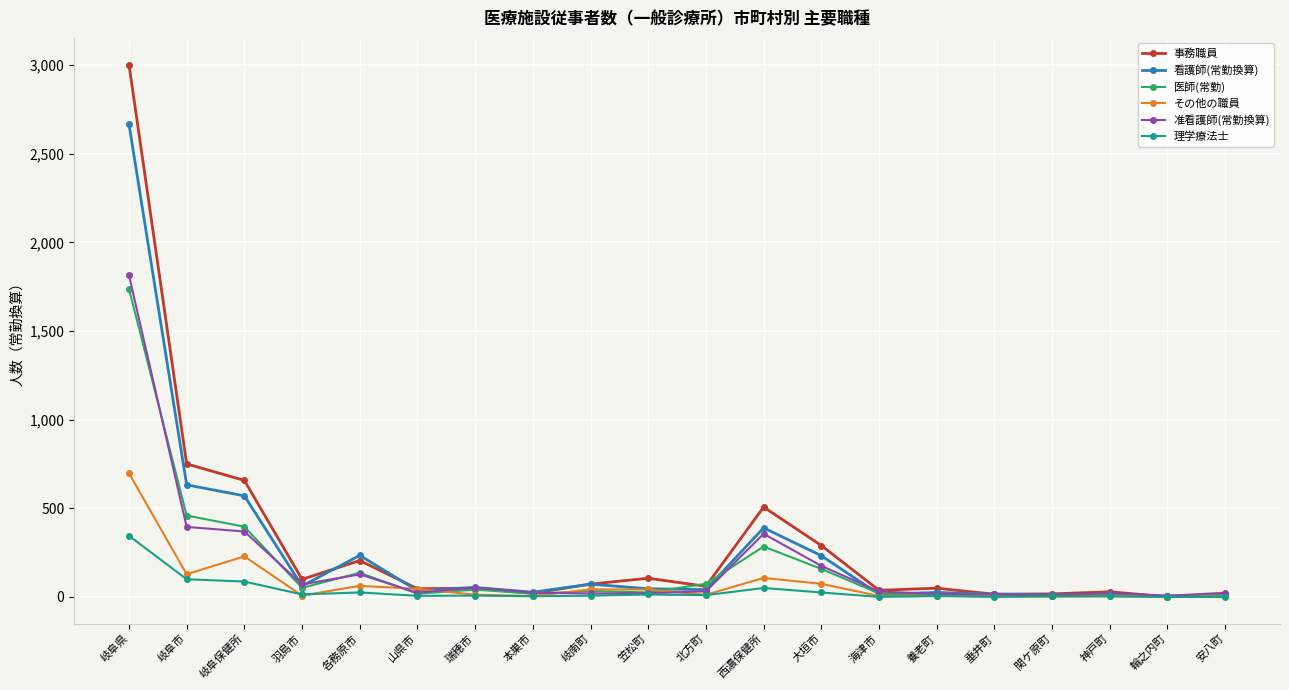

Where is the first local minimum for その他の職員?

岐阜市